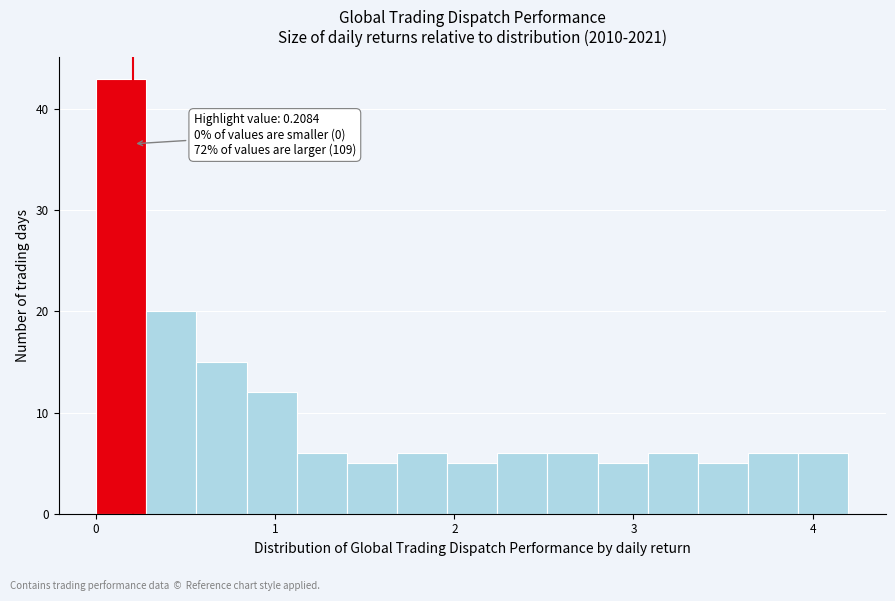

Read against the x-axis, roughly where is the centre of the tallest bar?

0.1